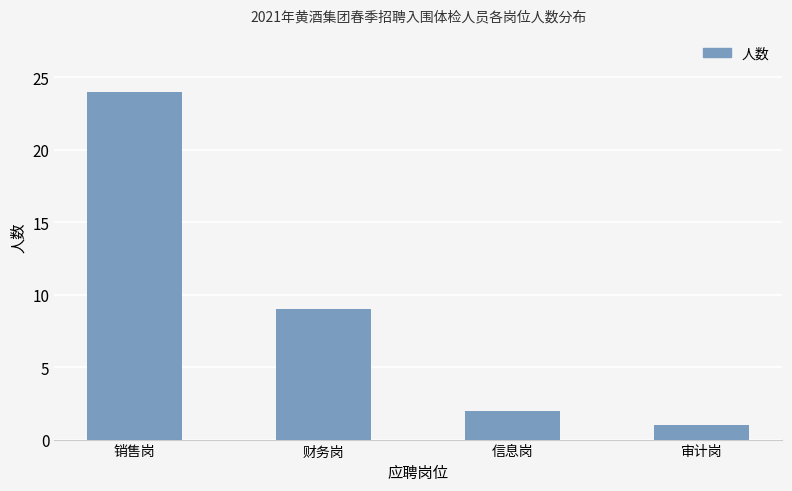

Approximately how many times larger is the value at 审计岗 compared to 财务岗?

0.1